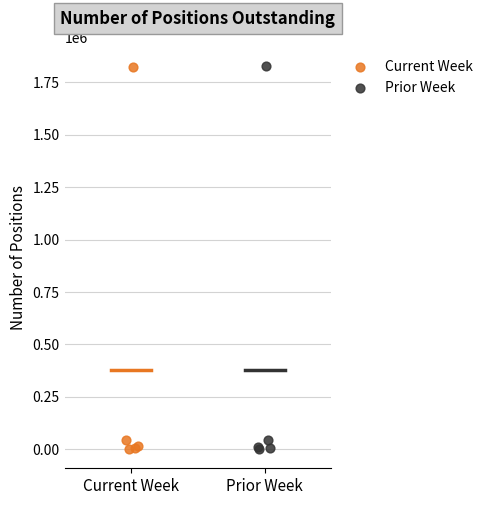

What are all the series names shown in the legend?

Current Week, Prior Week